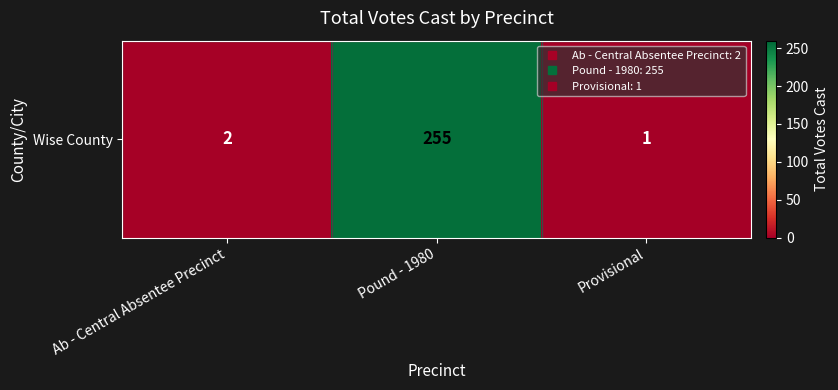

List the labels in order of value, largest first.

Pound - 1980, Ab - Central Absentee Precinct, Provisional